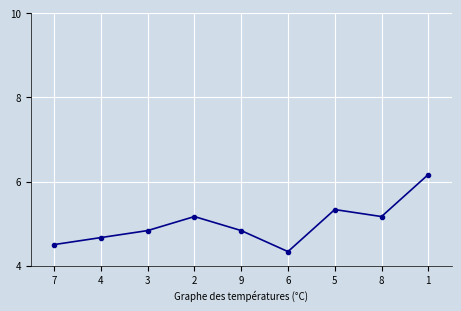

At which category does the data reach its first local valley?

6